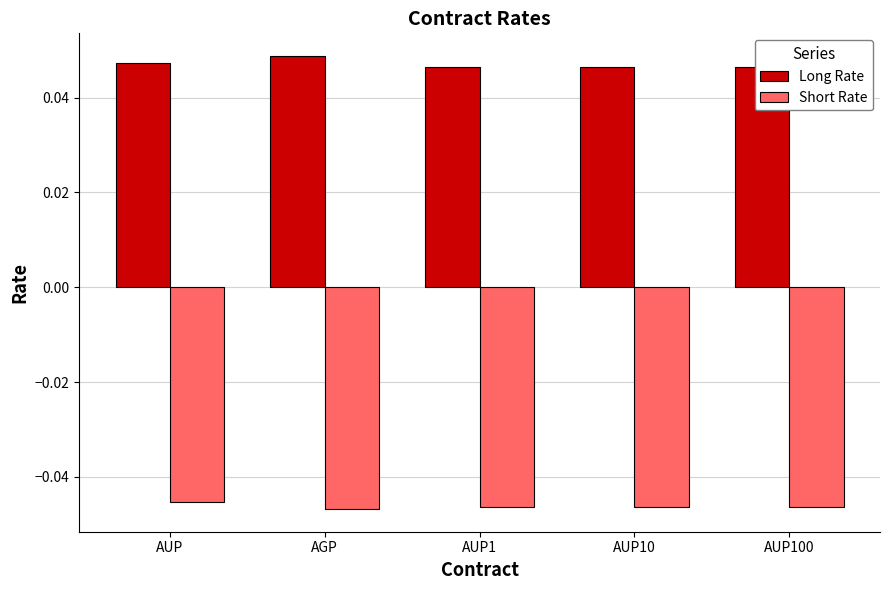

Does the chart contain stacked bars?

No